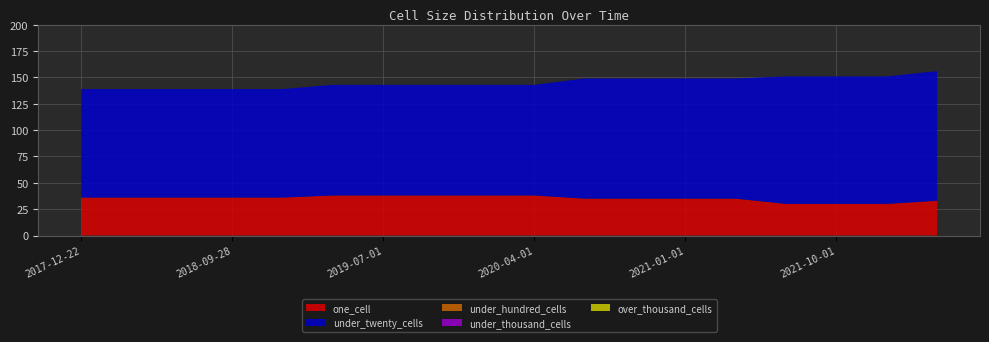

Reading left to right, what are all the values shown in this chart?

one_cell: 36	36	36	36	36	38	38	38	38	38	35	35	35	35	30	30	30	33
under_twenty_cells: 103	103	103	103	103	105	105	105	105	105	114	114	114	114	121	121	121	123
under_hundred_cells: 0	0	0	0	0	0	0	0	0	0	0	0	0	0	0	0	0	0
under_thousand_cells: 0	0	0	0	0	0	0	0	0	0	0	0	0	0	0	0	0	0
over_thousand_cells: 0	0	0	0	0	0	0	0	0	0	0	0	0	0	0	0	0	0